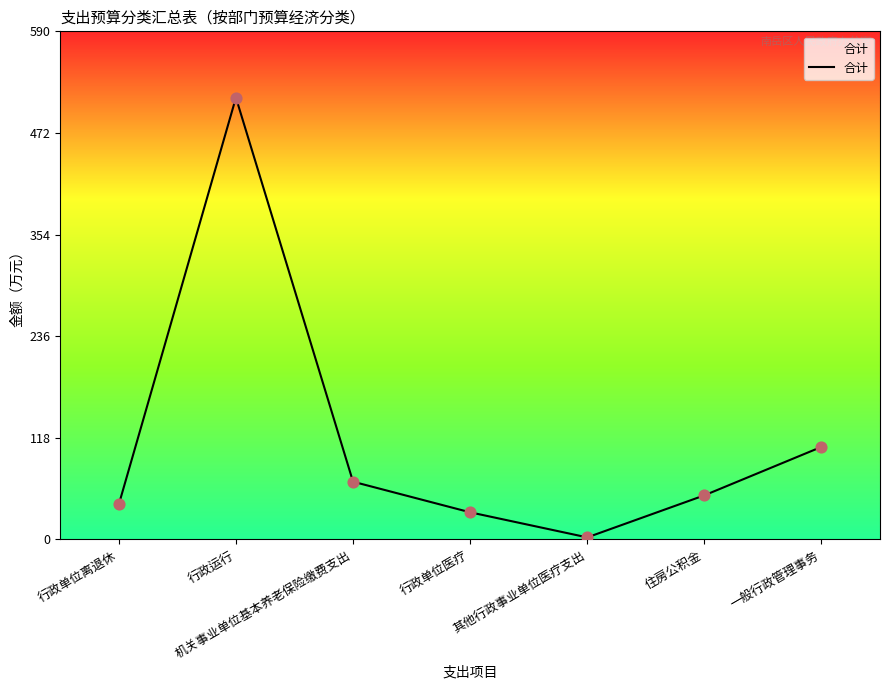

Which has a higher value, 行政单位医疗 or 行政运行?

行政运行